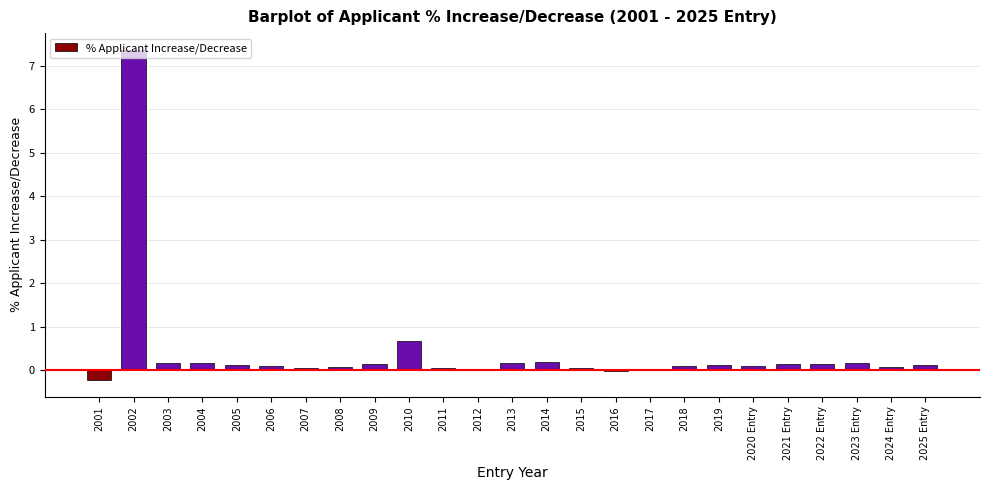

How many categories are shown in the chart?

25